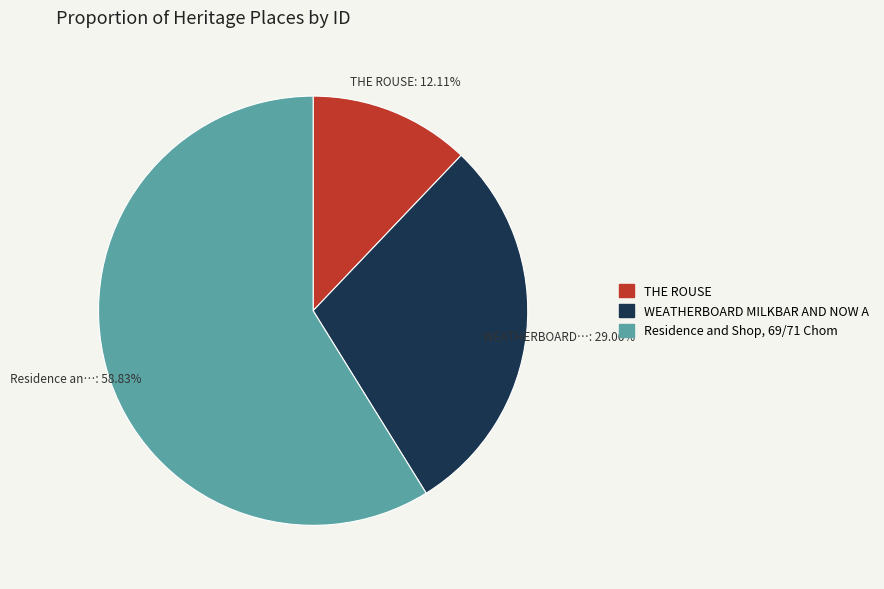

Is there any slice that represents more than half of the pie?

Yes